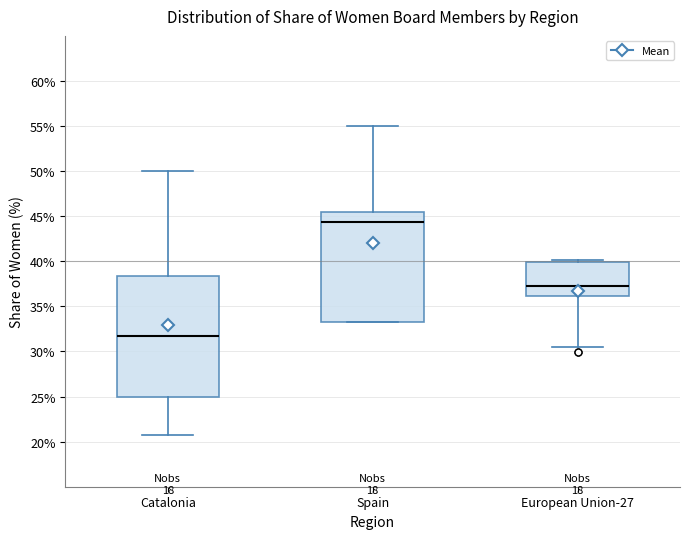

Comparing the boxes themselves (not the whiskers), which one is the tallest?

Catalonia